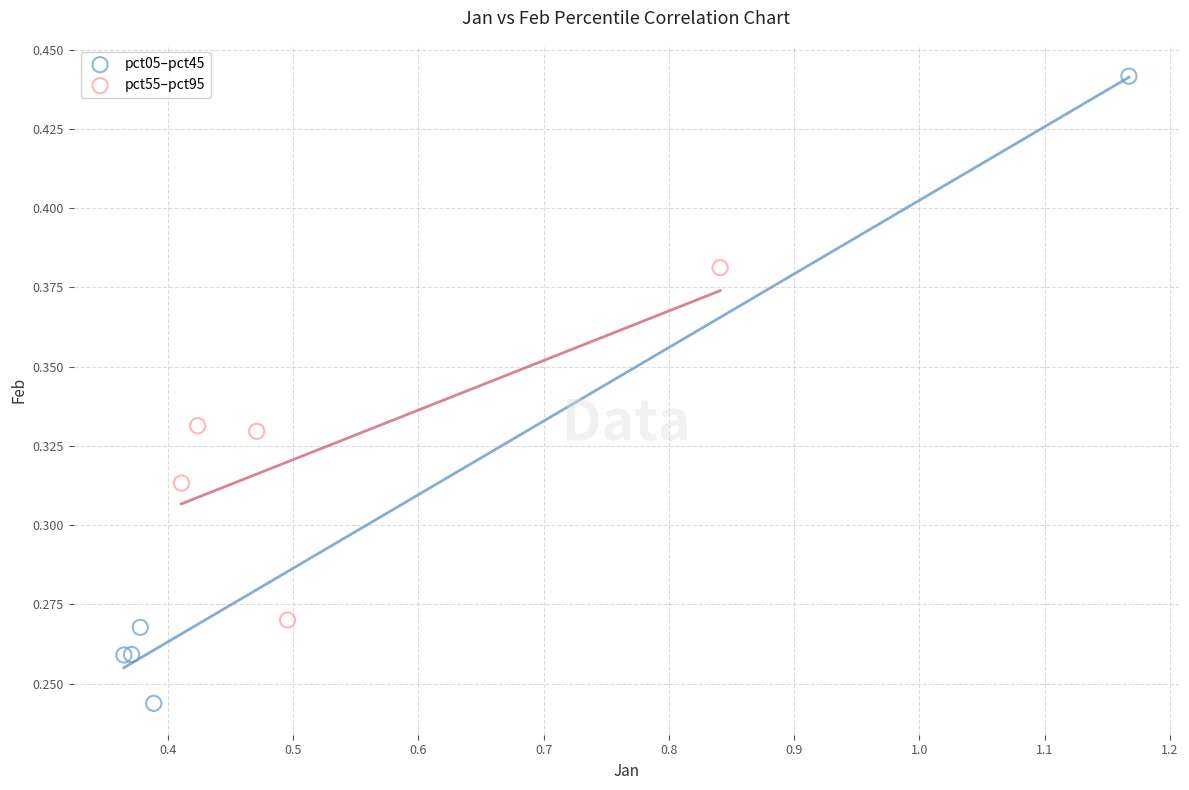

Which series contains the highest Y value?

pct05–pct45